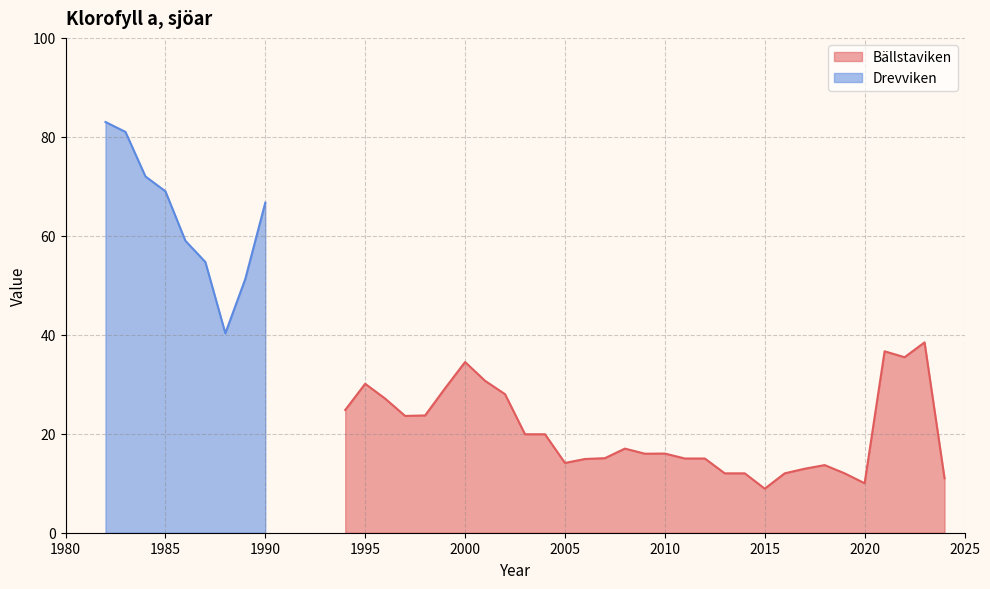

What is the minimum value for Bällstaviken?

8.9